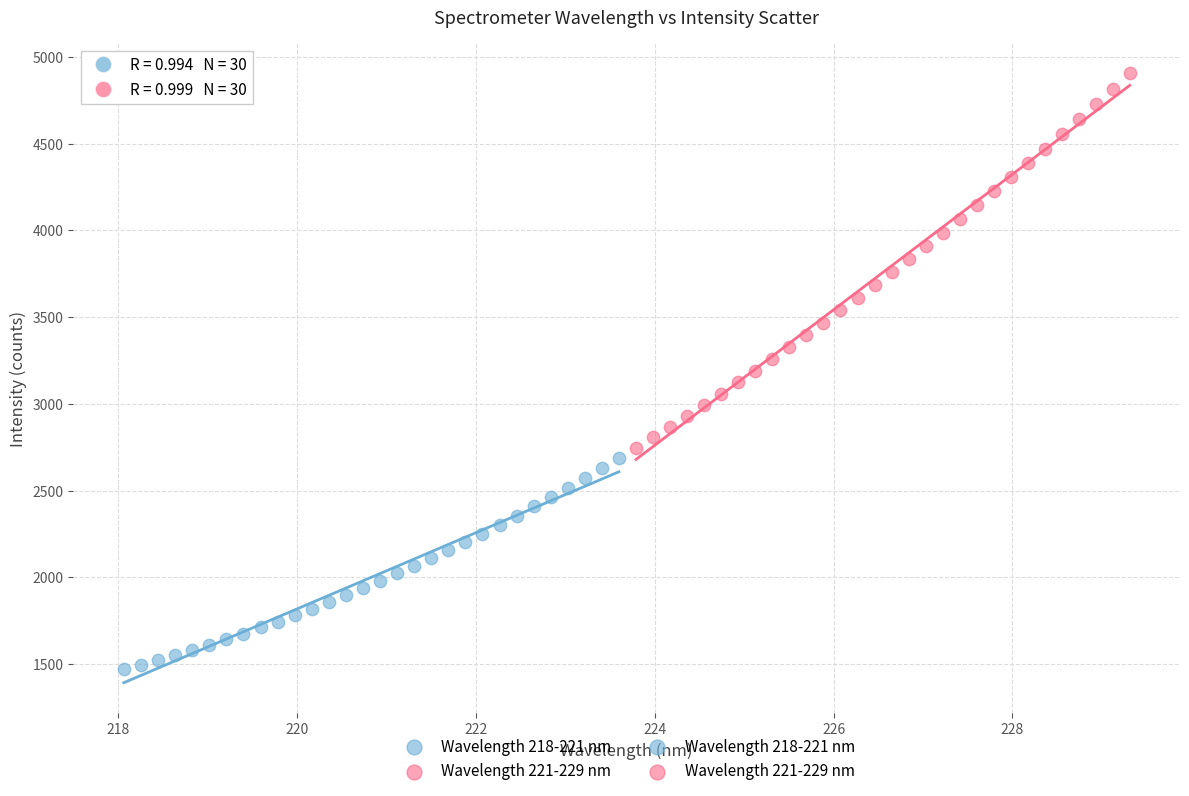

Which series reaches the minimum Y coordinate?

Wavelength 218-221 nm